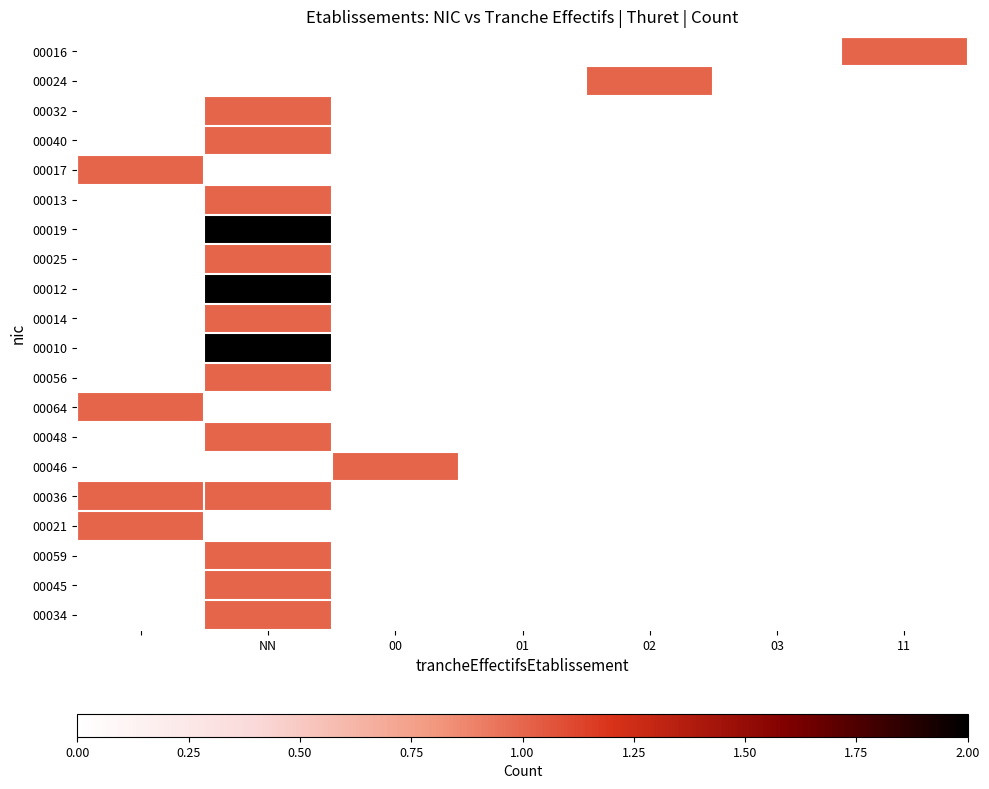

How many categories are shown in the chart?

7